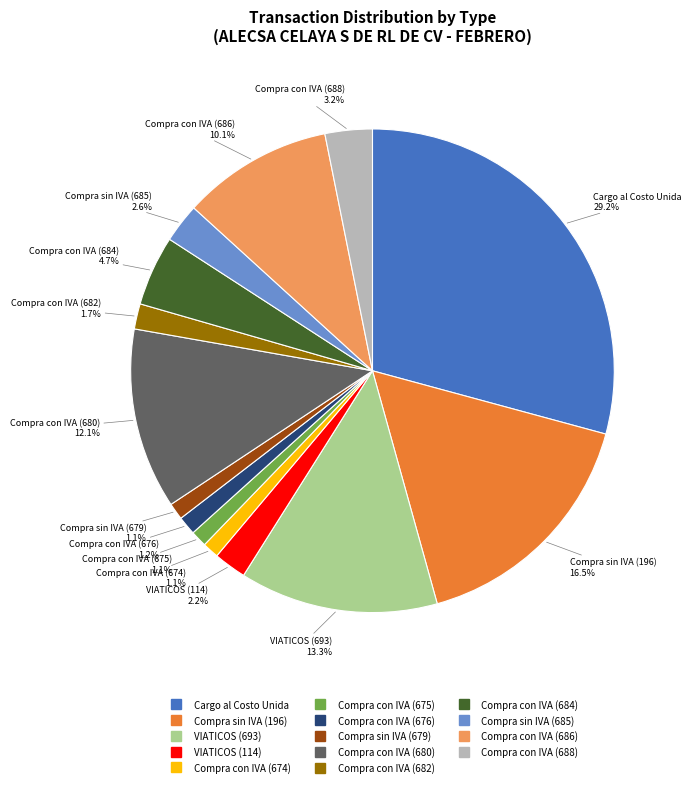

How many segments does this pie chart have?

14